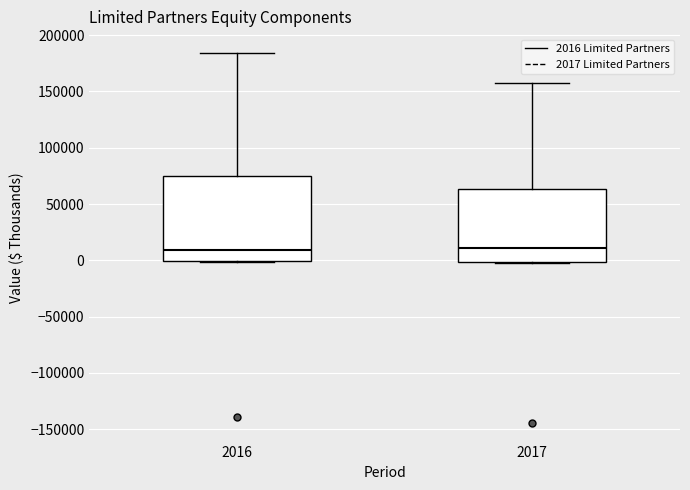

Reading left to right, read every box against the y-axis: the position of its median line, the range the box covers, and the ends of its whiskers. The values are not printed on the chart, so give them approximately, as read against the axis.

2016: median 10000, box 0 to 75000, whiskers 0 to 185000
2017: median 10000, box 0 to 65000, whiskers -5000 to 160000